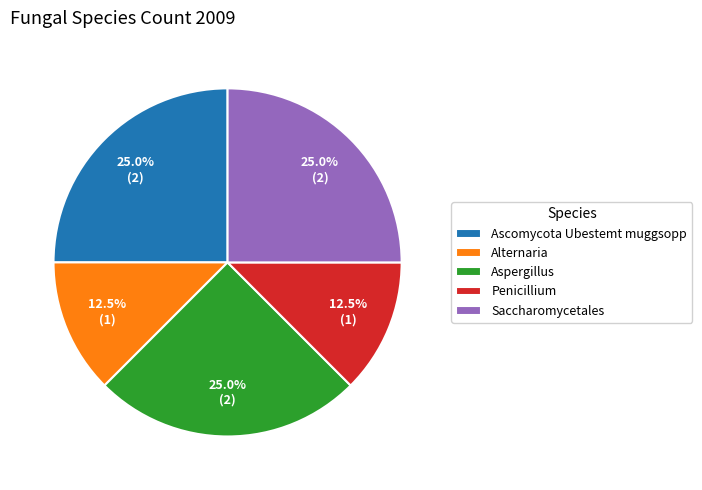

Which has a higher value, Ascomycota Ubestemt muggsopp or Penicillium?

Ascomycota Ubestemt muggsopp